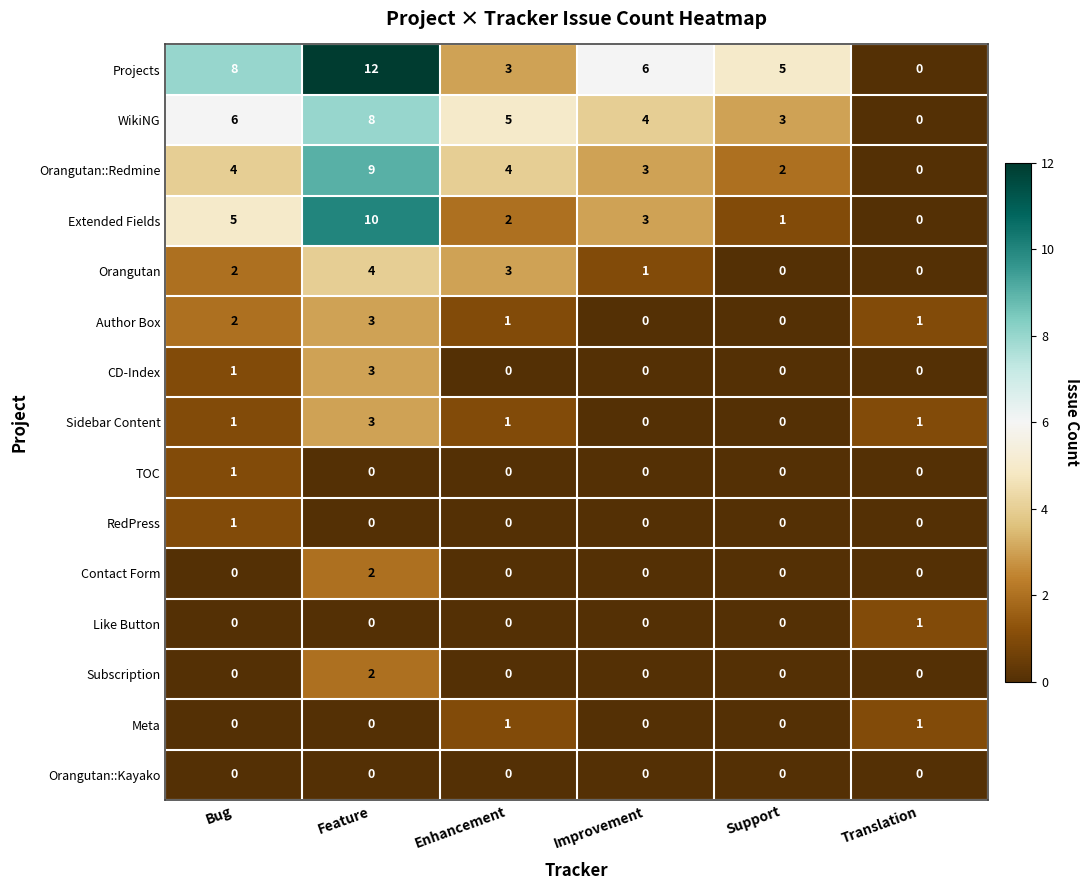

Is it true that Projects equals 8 at Bug?

True